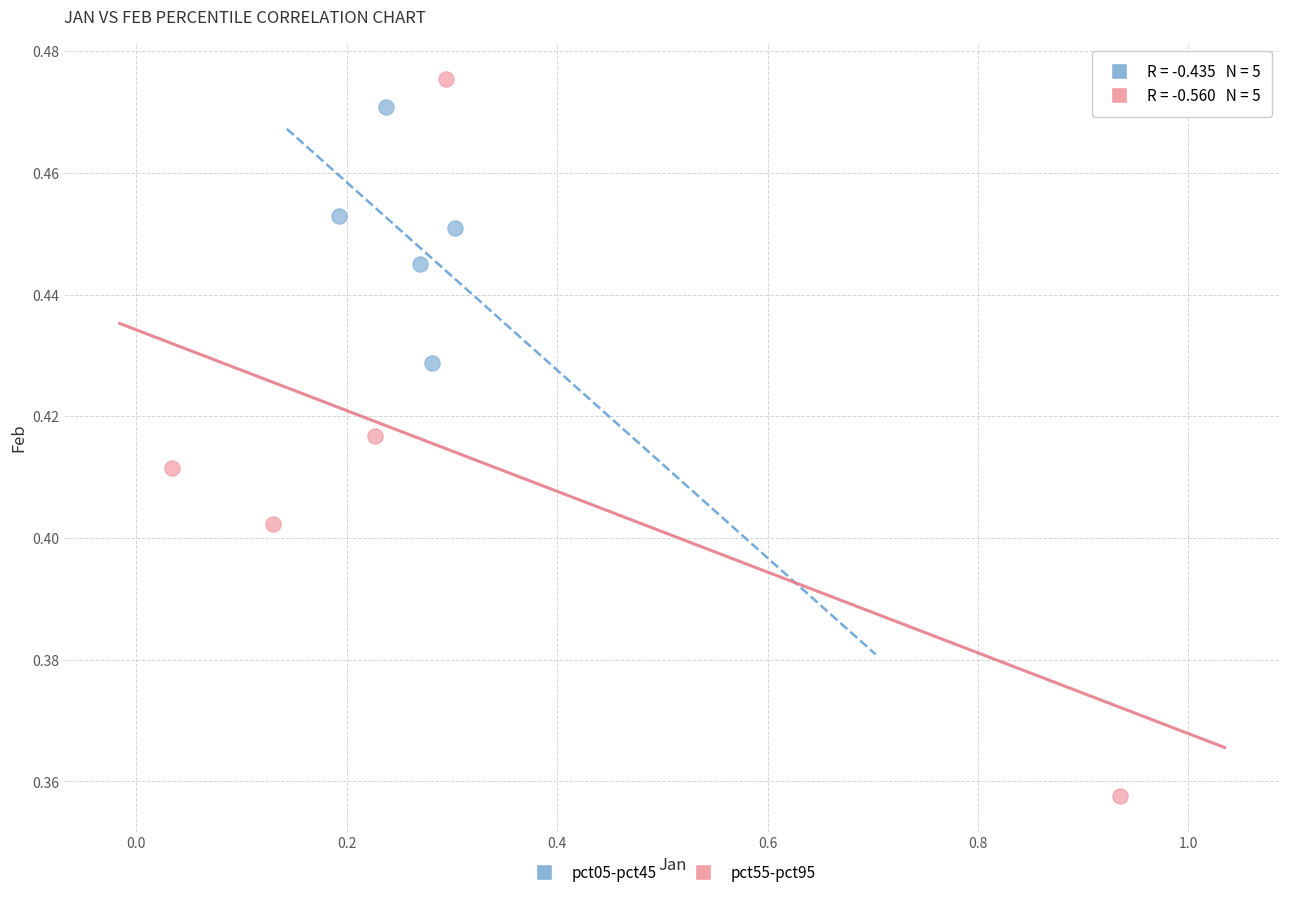

Which series contains the lowest Y value?

pct55-pct95